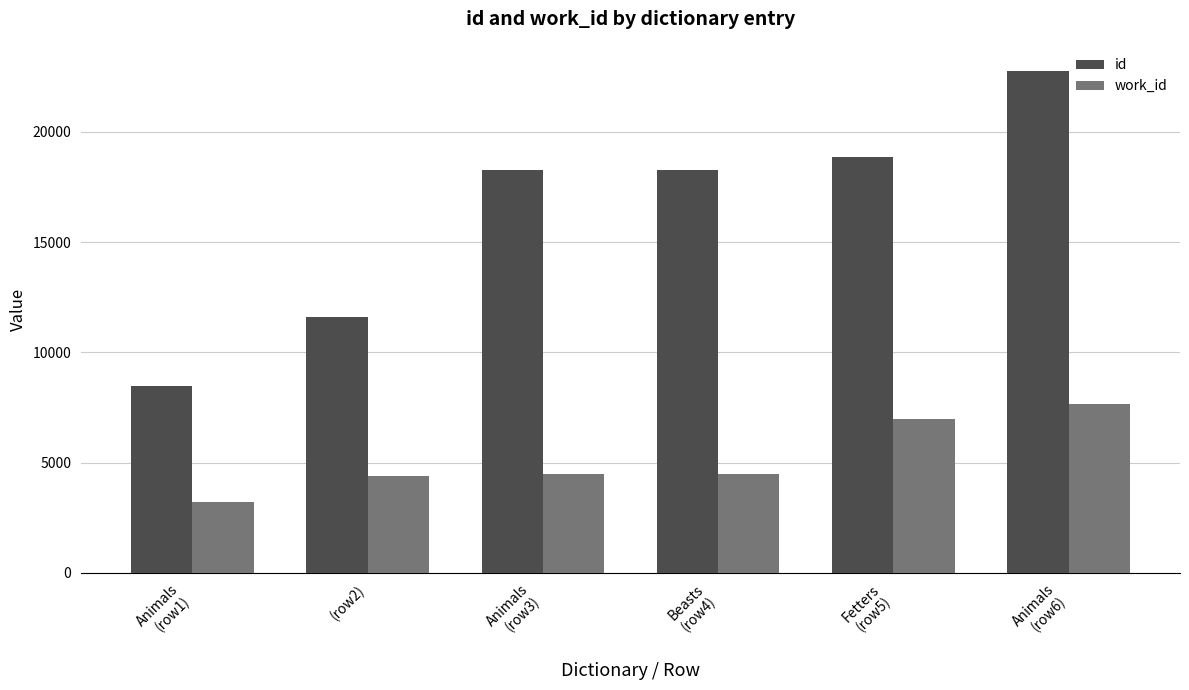

What is the sum of all work_id values?

31290